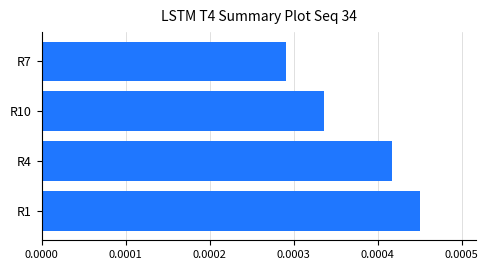

Which label corresponds to the largest value in the chart?

R1